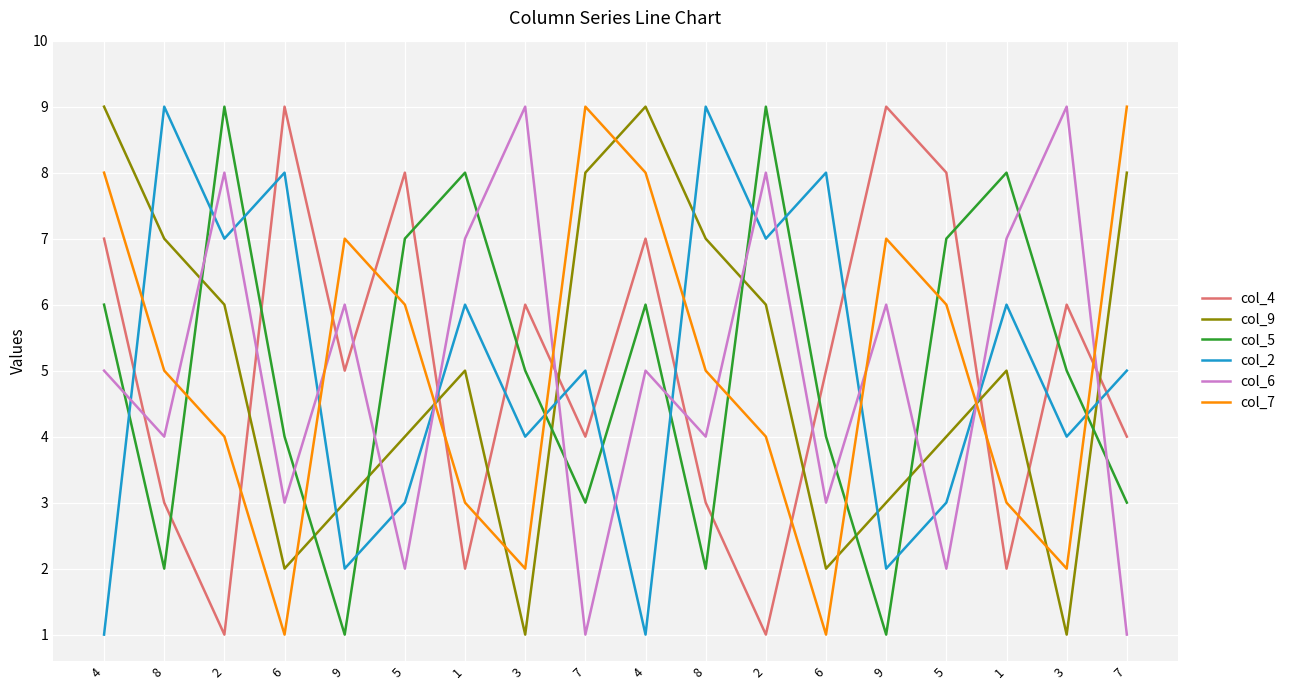

How many categories are shown in the chart?

18